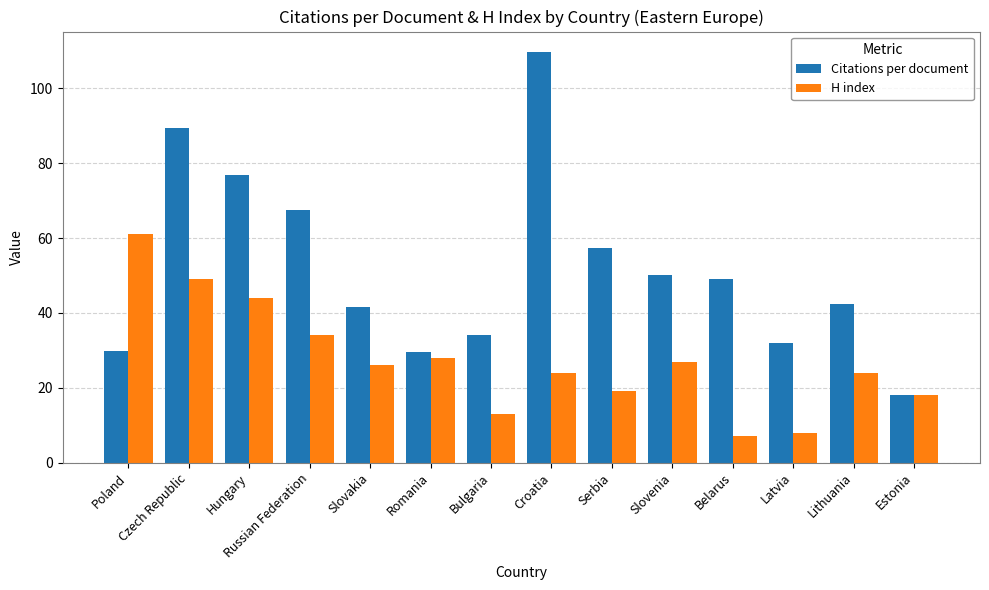

Which series has the widest spread of values?

Citations per document